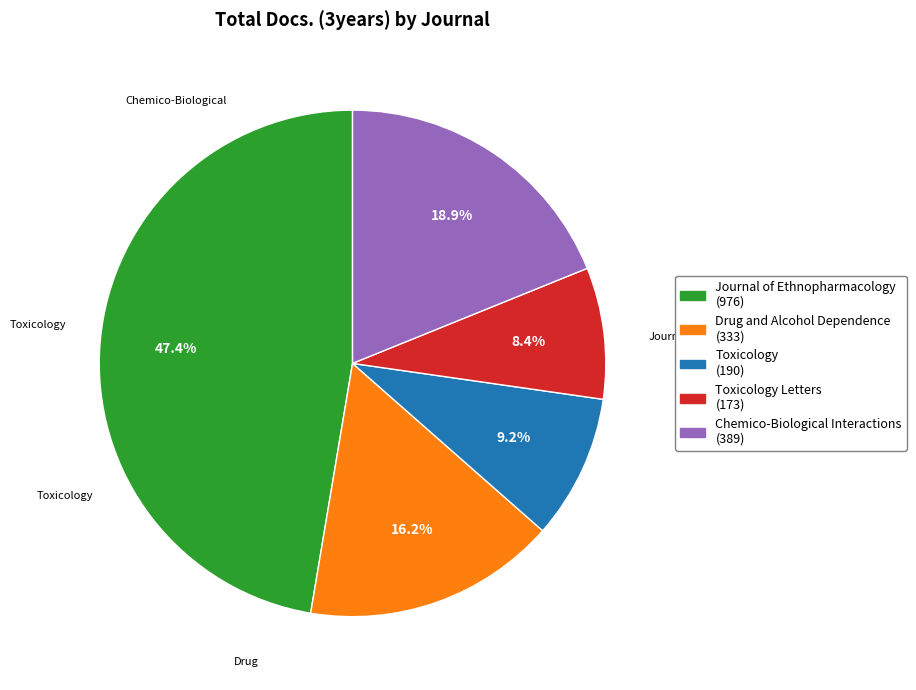

Does any single category account for the majority?

No